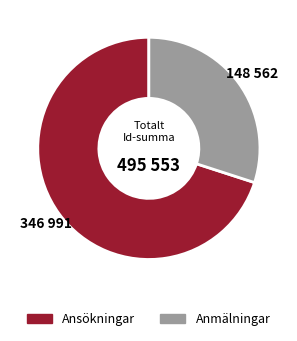

Combined, do Ansökningar and Anmälningar account for over 50%?

Yes